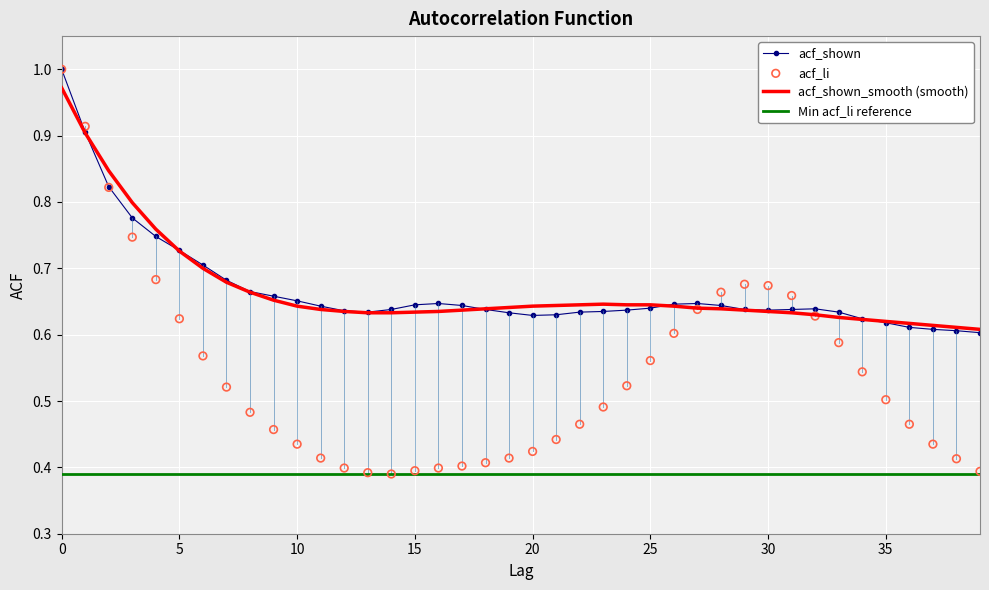

What is the total value across all series at 26?

1.9